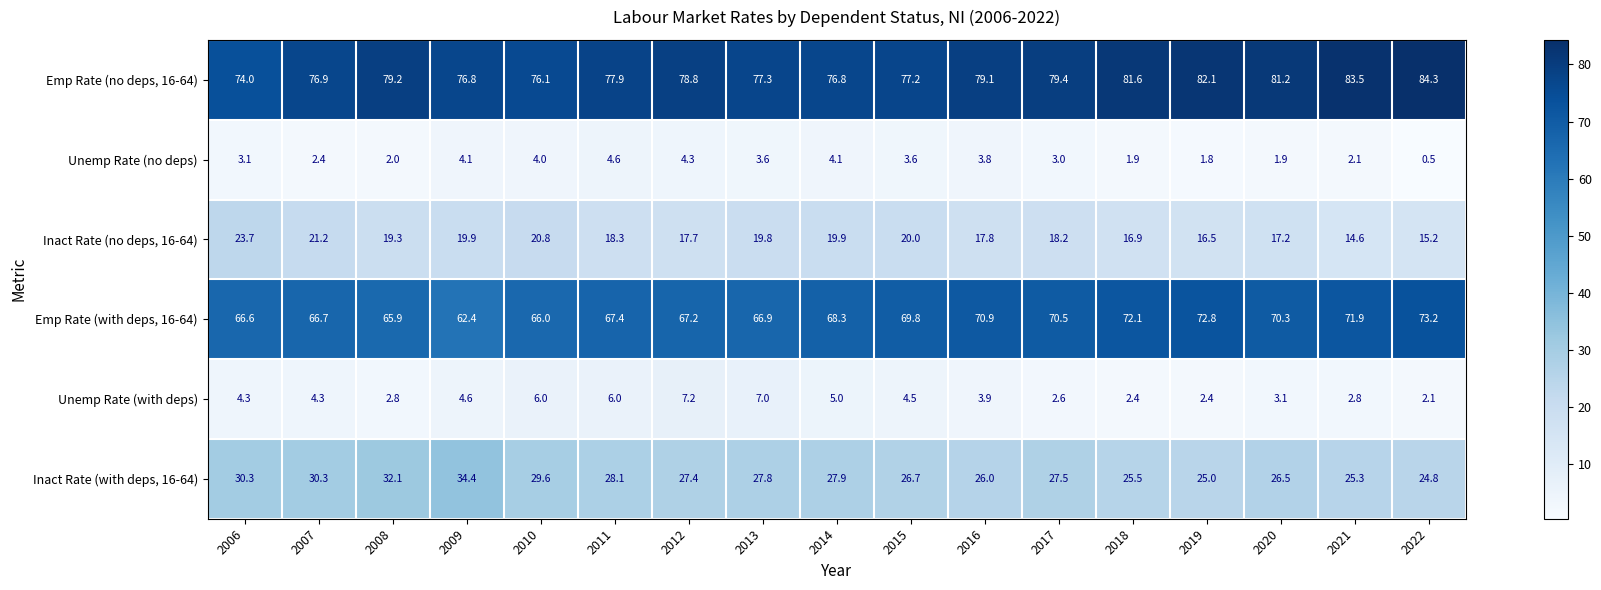

Which series has the largest total across all categories?

Emp Rate (no deps, 16-64)